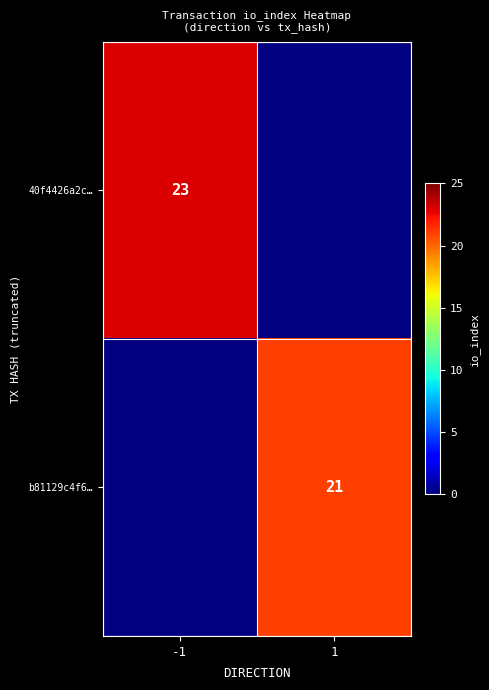

Is it true that b81129c4f6… equals 21 at 1?

True